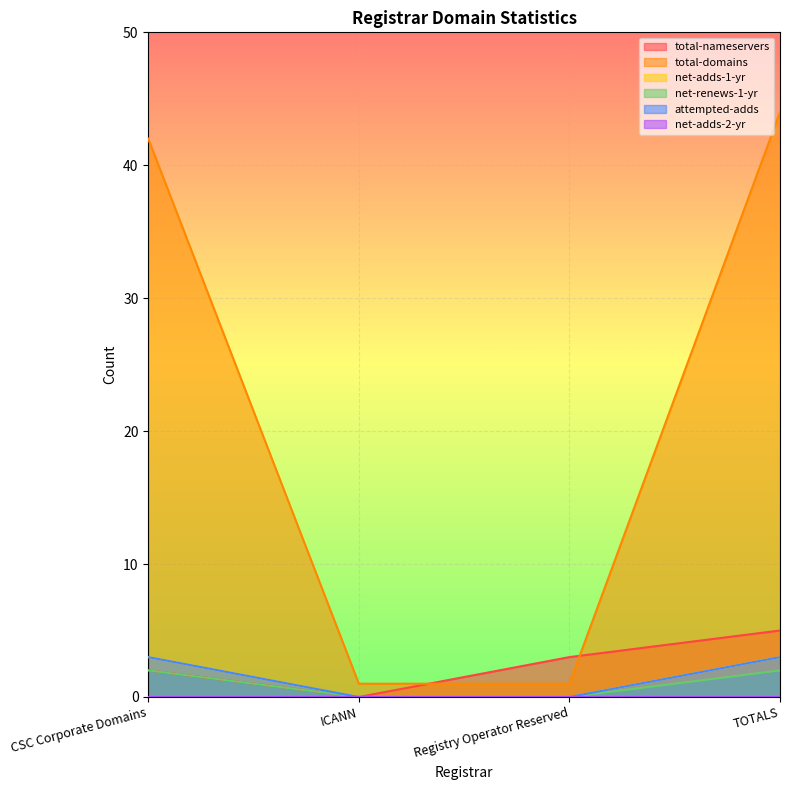

How many data points does each series have?

4